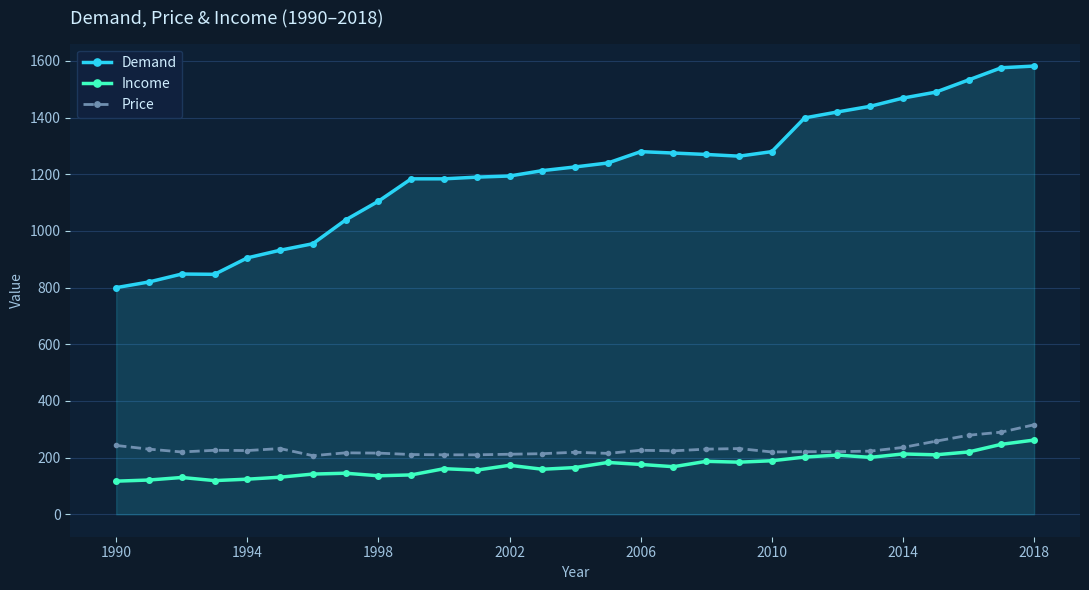

How many lines are shown in the chart?

3